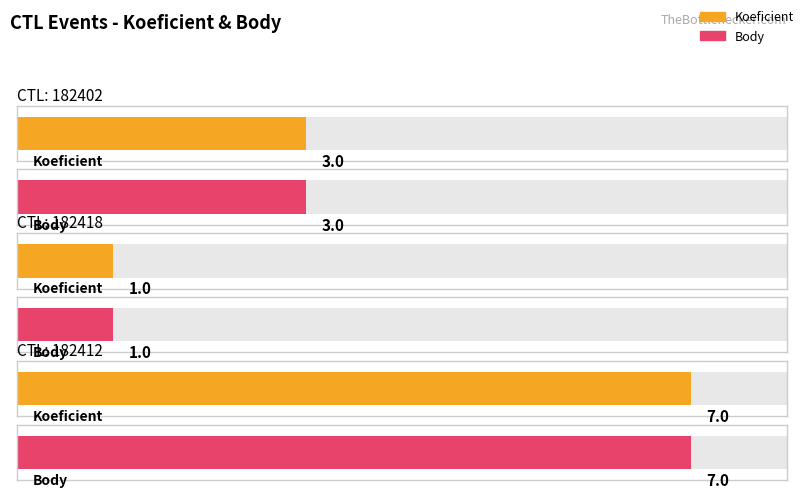

Does the chart contain any negative values?

No